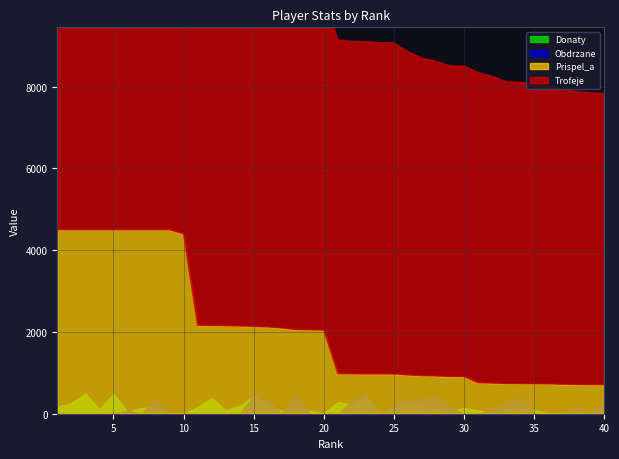

What is the difference between the Trofeje values at 13 and 37?

1400